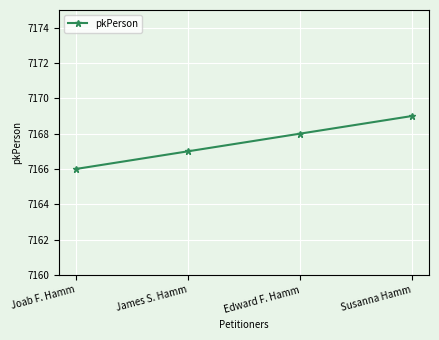

How many data points are less than 7168?

2